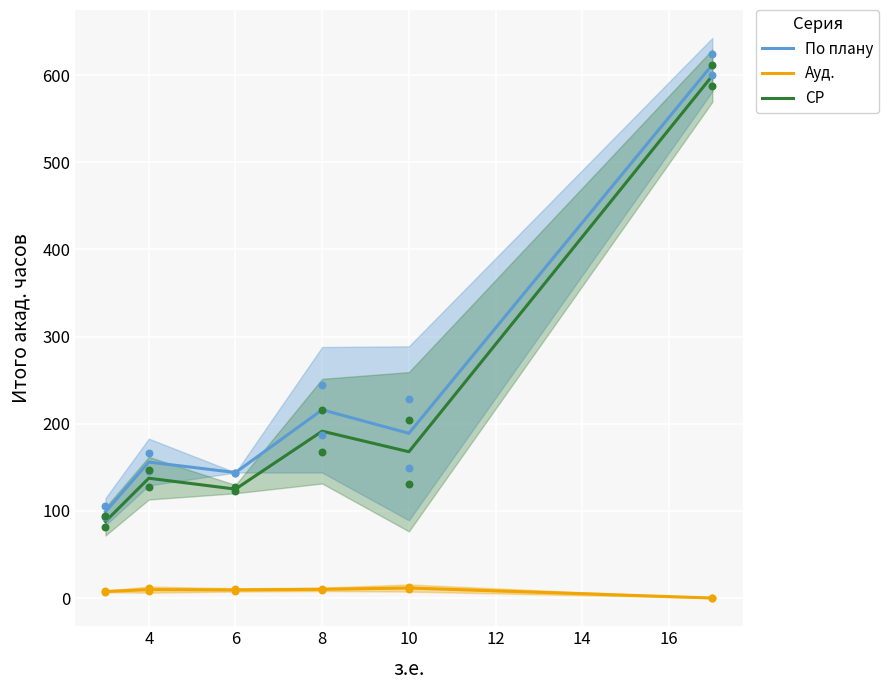

Which series has the largest Y range (max minus min)?

По плану